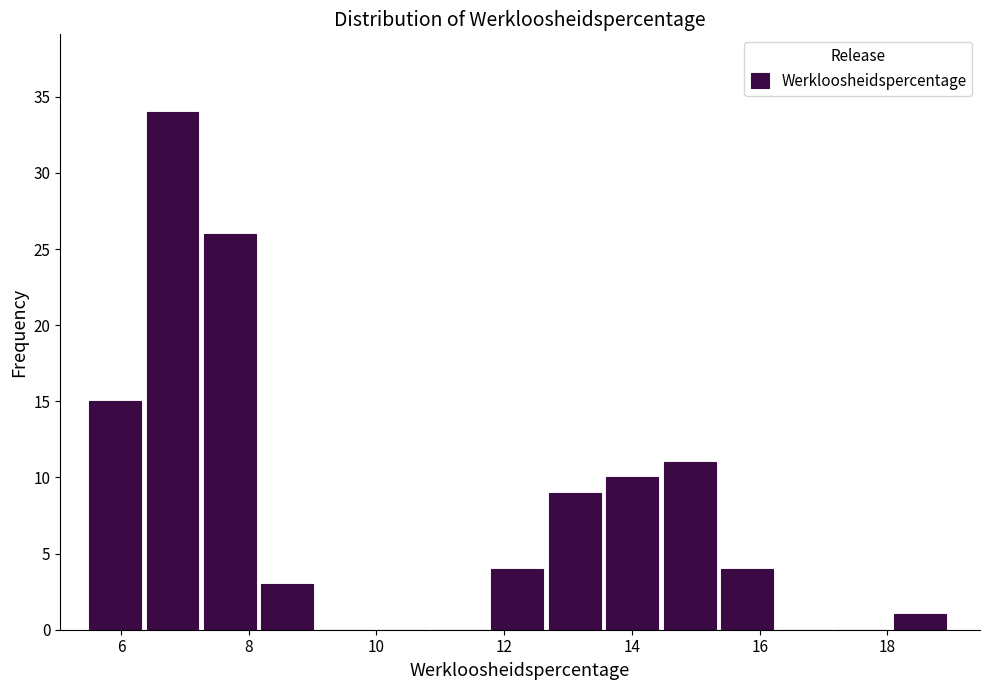

Which range on the x-axis has the tallest bar?

6.4 to 7.3